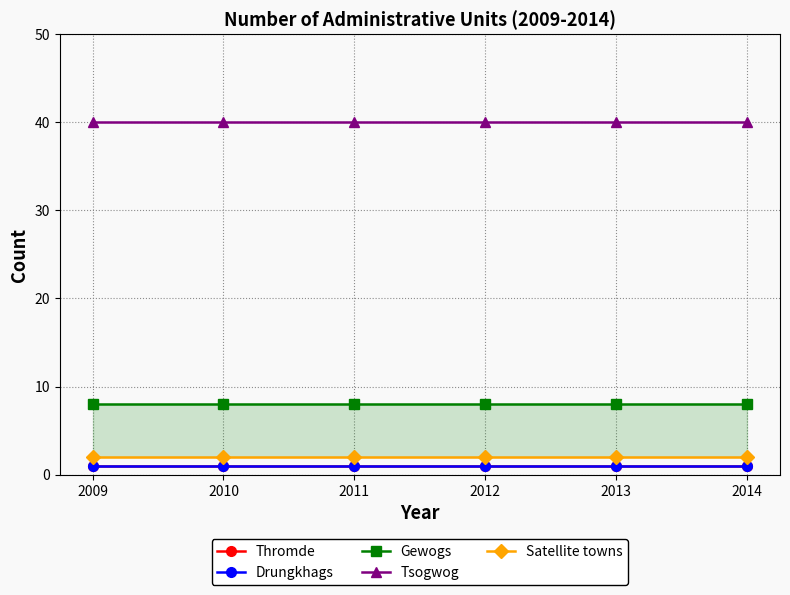

Reading left to right, transcribe all the data shown in this chart.

Thromde: 1	1	1	1	1	1
Drungkhags: 1	1	1	1	1	1
Gewogs: 8	8	8	8	8	8
Tsogwog: 40	40	40	40	40	40
Satellite towns: 2	2	2	2	2	2